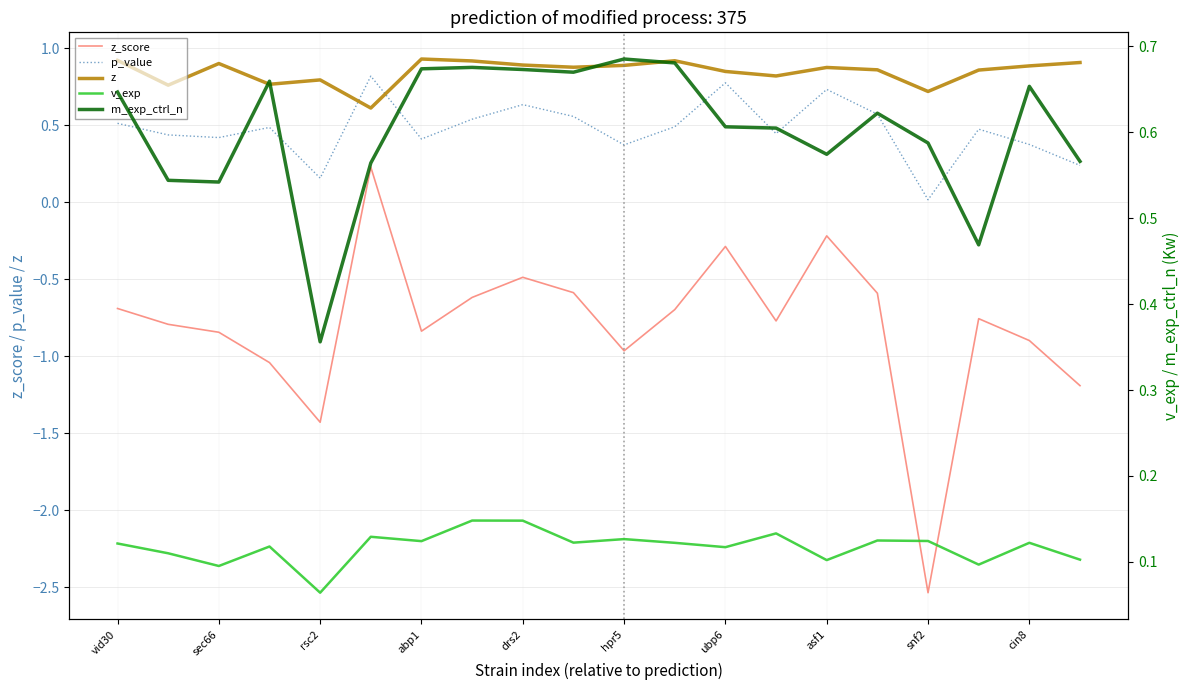

The z series shows 0.5 at sec66. True or false?

False